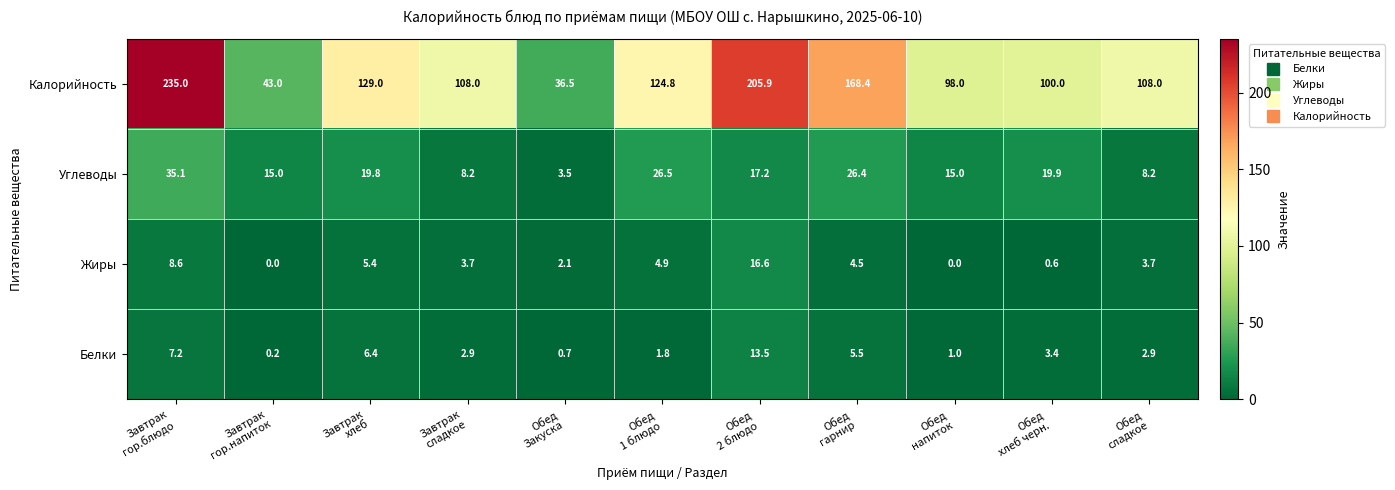

Which series changed the most between Завтрак
гор.блюдо and Завтрак
хлеб?

Калорийность